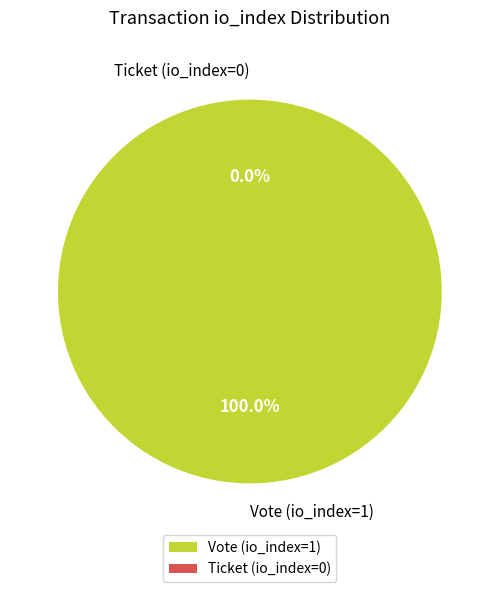

Count the number of slices in the pie.

2